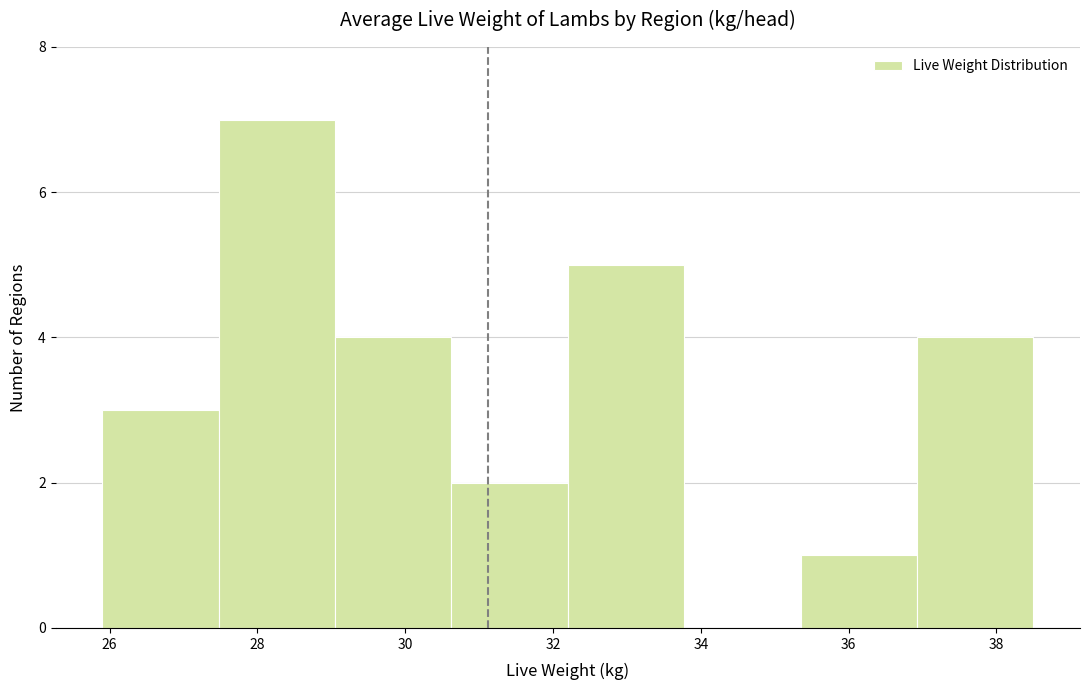

Reading left to right, list every bar in this chart as the range it spans on the x-axis followed by its height. Neither the bar edges nor the heights are printed on the chart, so give them approximately, as read against the axes.

26.0 to 27.4: 3
27.4 to 29.0: 7
29.0 to 30.6: 4
30.6 to 32.2: 2
32.2 to 33.8: 5
33.8 to 35.4: 0
35.4 to 37.0: 1
37.0 to 38.6: 4